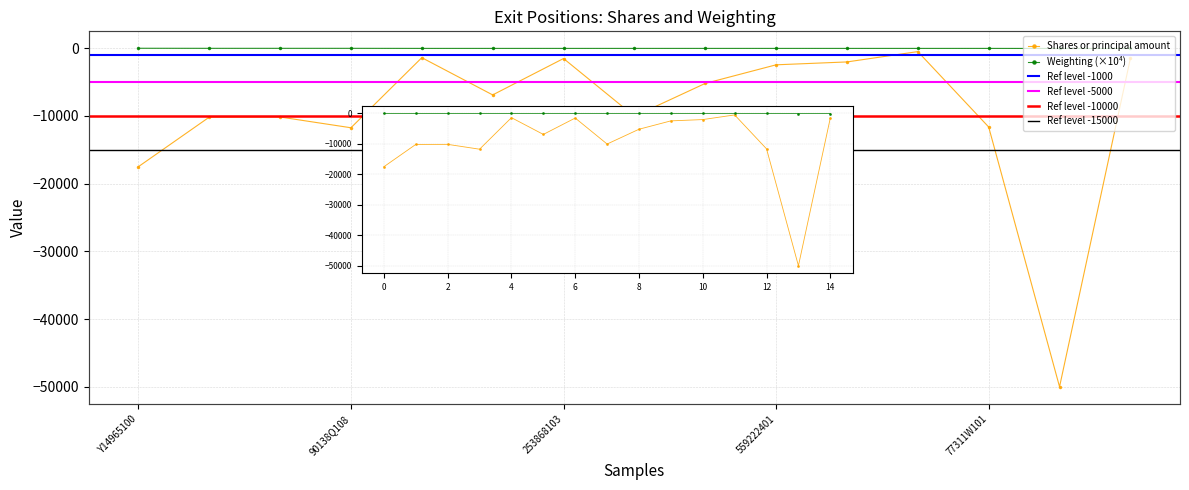

List the labels in order of Shares or principal amount value, smallest first.

639057108, Y14965100, 90138Q108, 77311W101, 41664L351, G0250X107, 01988P108, 02875D109, 18467V109, 559222401, 177376100, 253868103, 596278101, 872590104, 92204A702